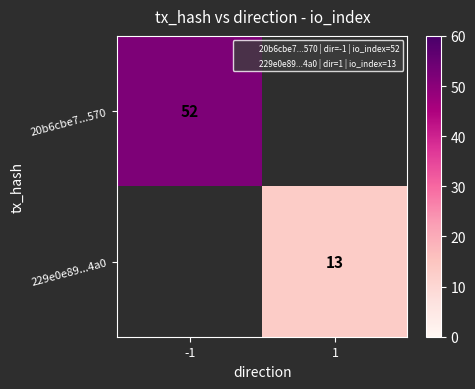

Is the value of 229e0e89...4a0 at 1 greater than the value of 20b6cbe7...570 at -1?

No